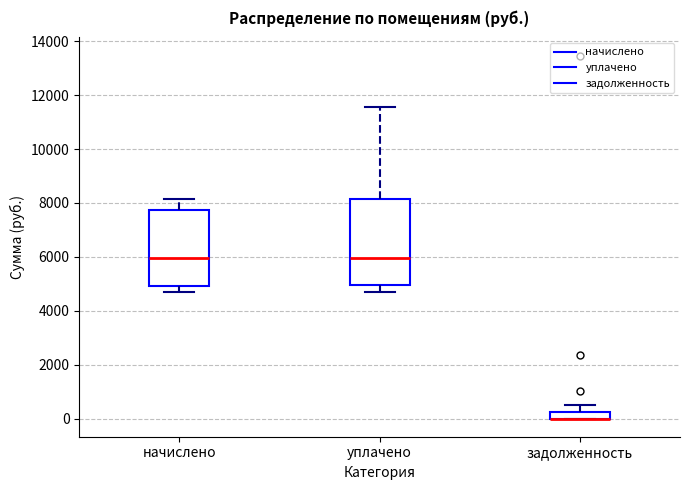

Where does the upper whisker of the box for начислено end on the y-axis? The values are not printed on the chart, so give them approximately, as read against the axis.

8200